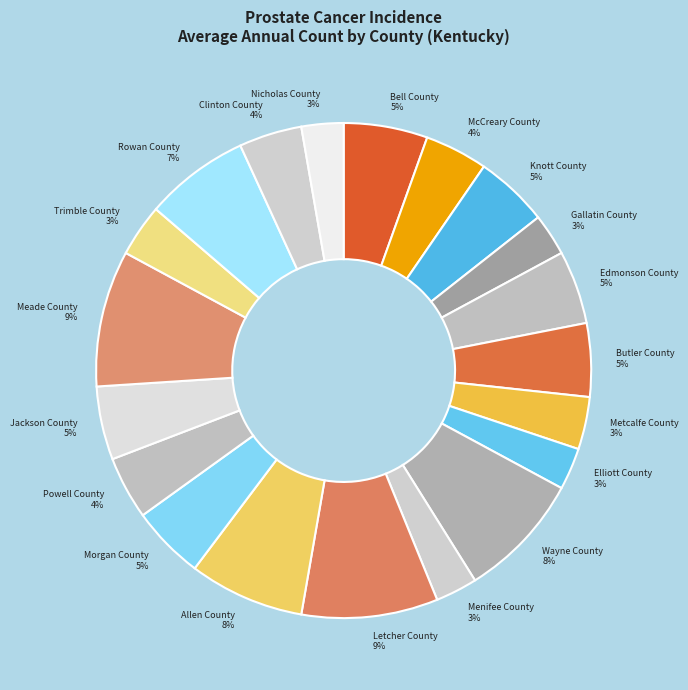

Is there any slice that represents more than half of the pie?

No